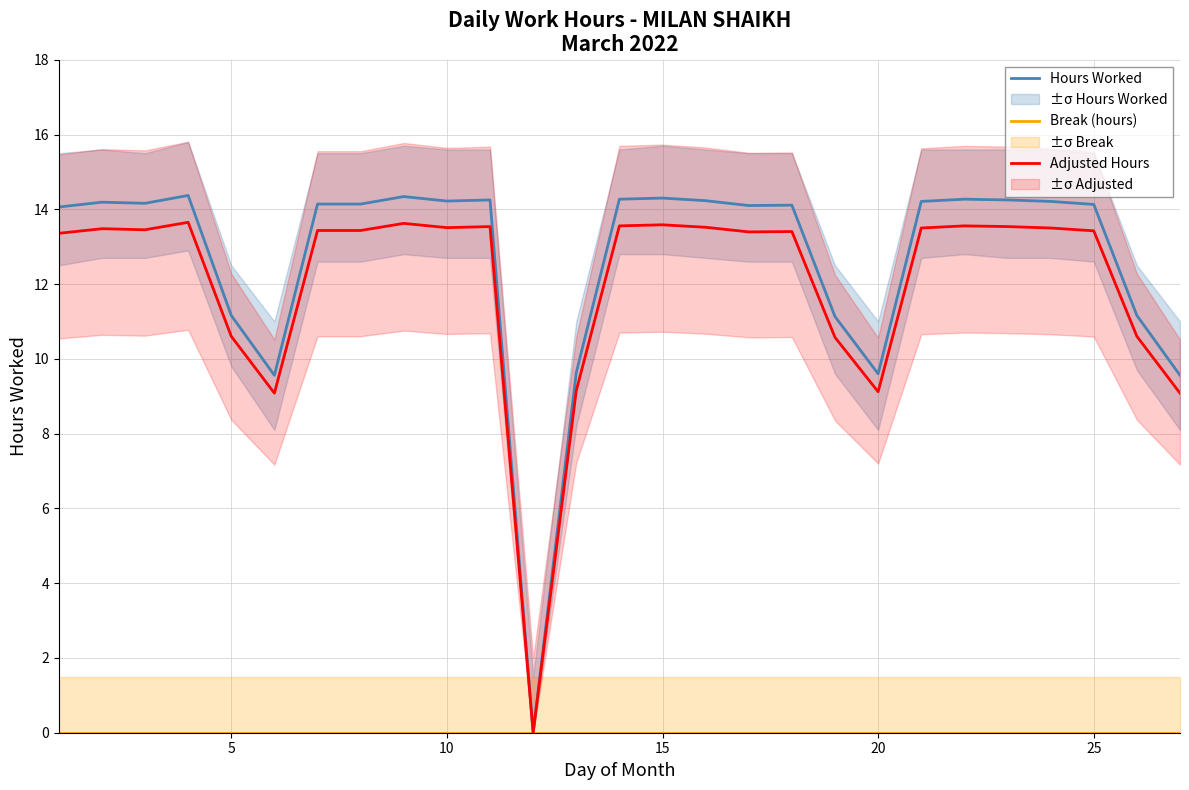

True or false: Break (hours) and Hours Worked intersect in this chart.

False